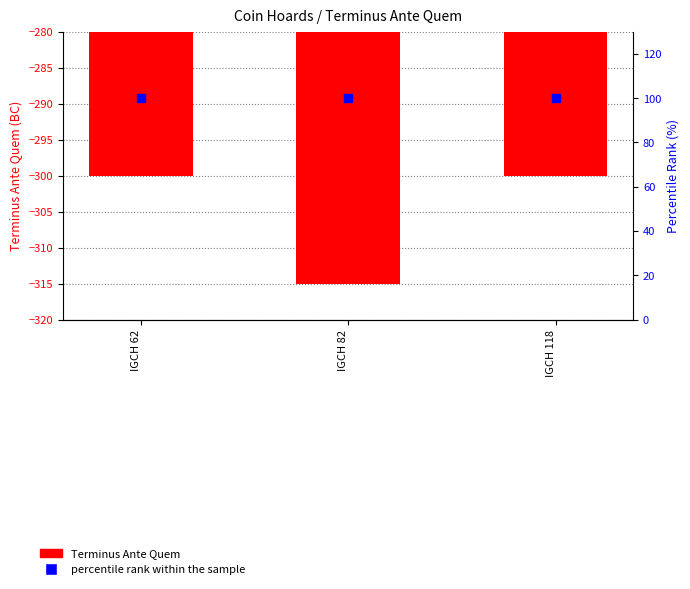

At which category is the sum across all series the highest?

IGCH 62